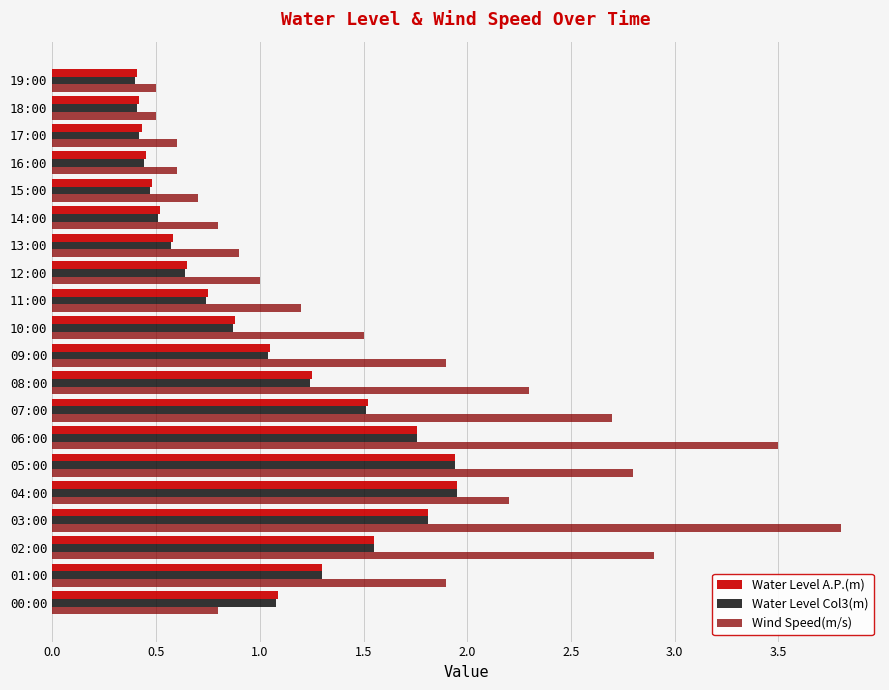

What is the difference between the second highest and minimum values in the Wind Speed(m/s) series?

3.0